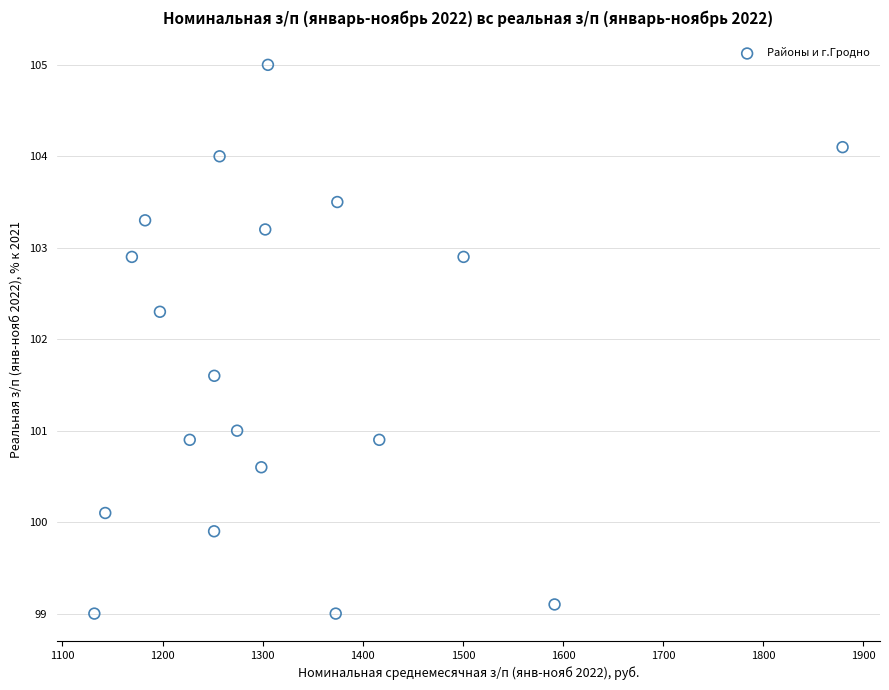

What Y value in the scatter plot is closest to 102?

102.3